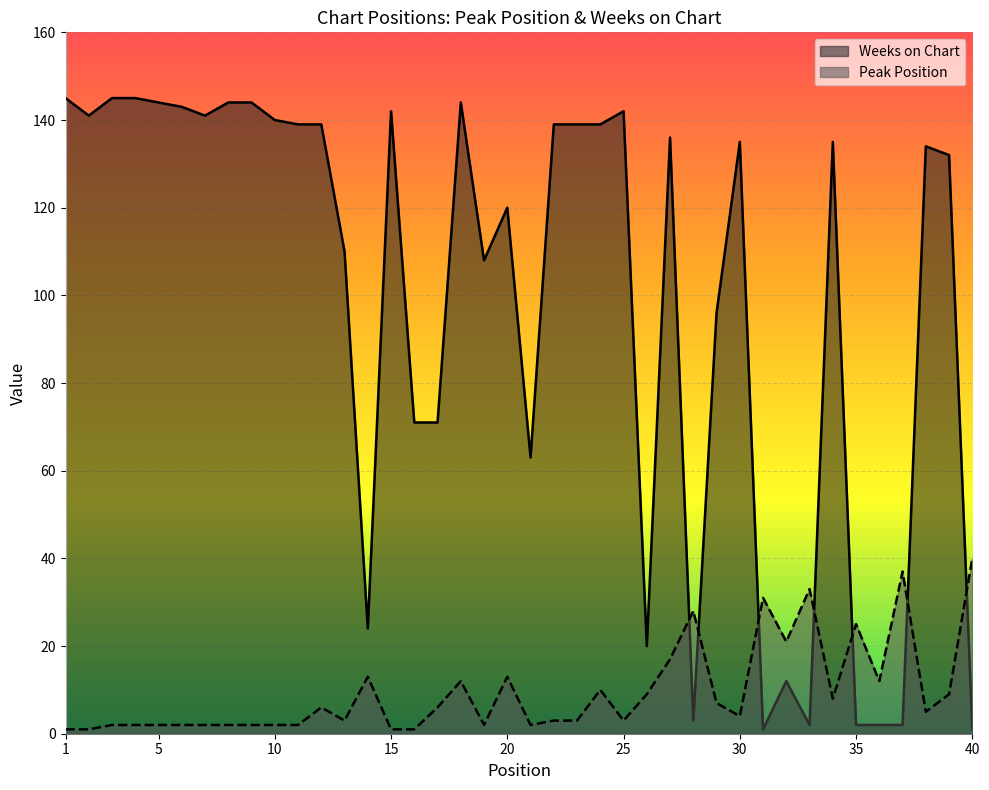

What is the sum of all Peak Position values?

384